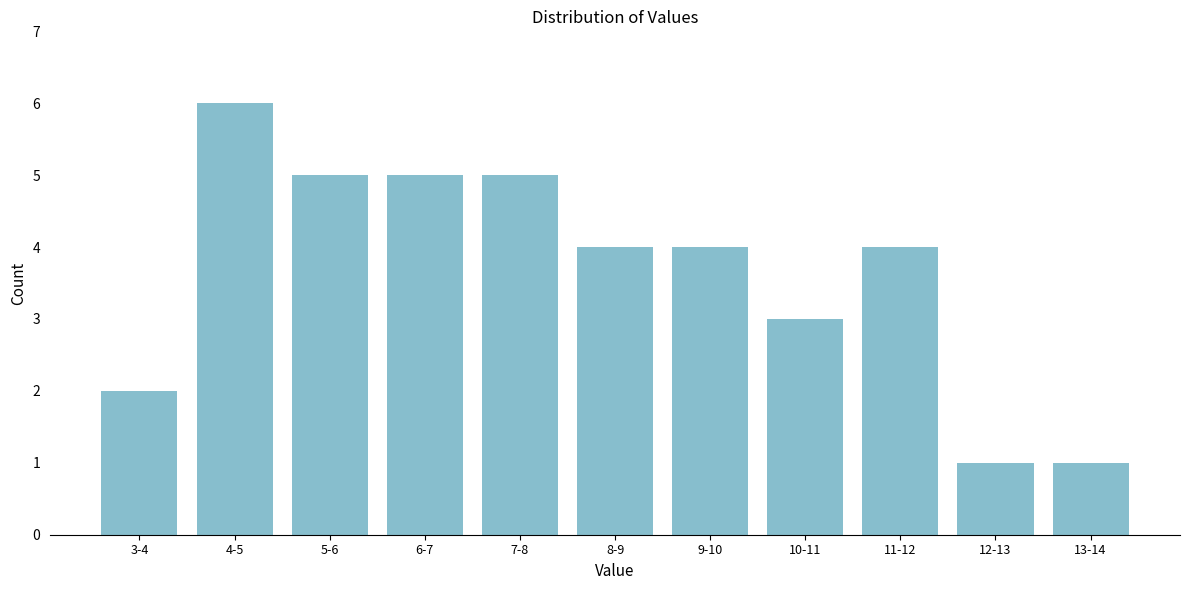

Reading left to right, list all the values displayed in this chart.

3-4=2	4-5=6	5-6=5	6-7=5	7-8=5	8-9=4	9-10=4	10-11=3	11-12=4	12-13=1	13-14=1